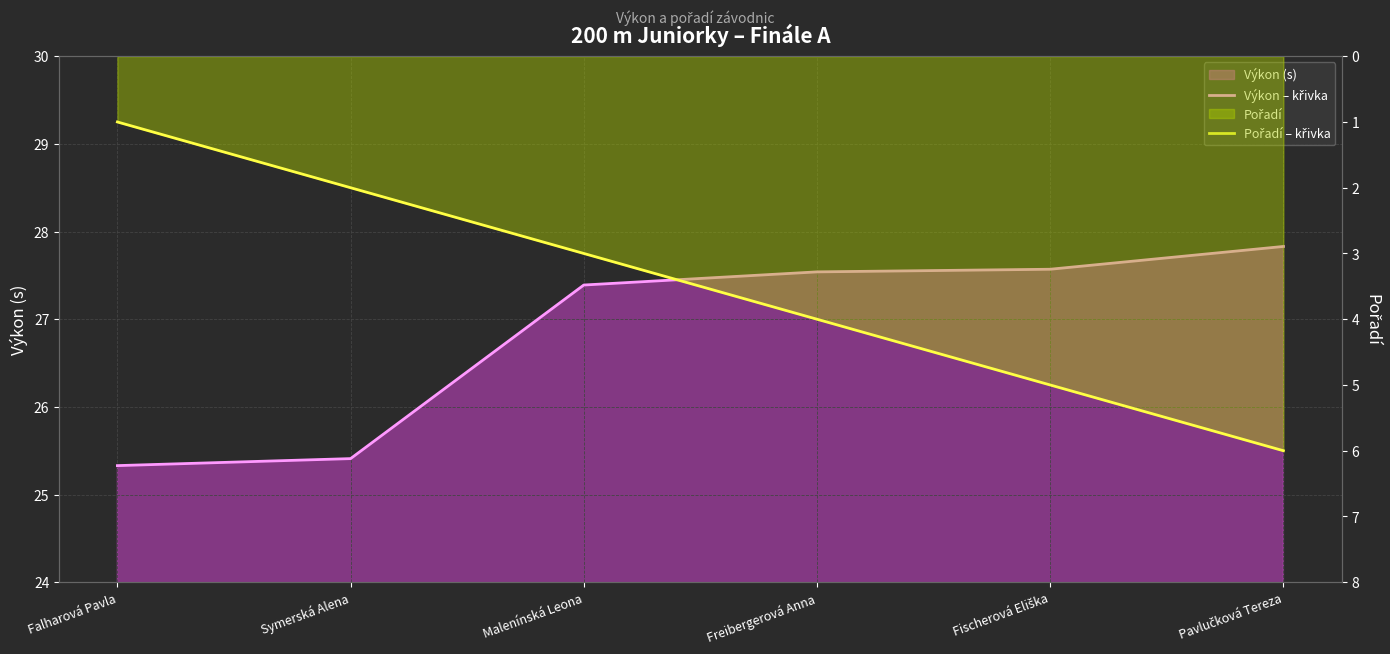

Reading left to right, list all the values displayed in this chart.

Výkon – křivka: Falharová Pavla=25.3	Symerská Alena=25.4	Malenínská Leona=27.4	Freibergerová Anna=27.5	Fischerová Eliška=27.6	Pavlučková Tereza=27.8
Pořadí – křivka: Falharová Pavla=1.0	Symerská Alena=2.0	Malenínská Leona=3.0	Freibergerová Anna=4.0	Fischerová Eliška=5.0	Pavlučková Tereza=6.0